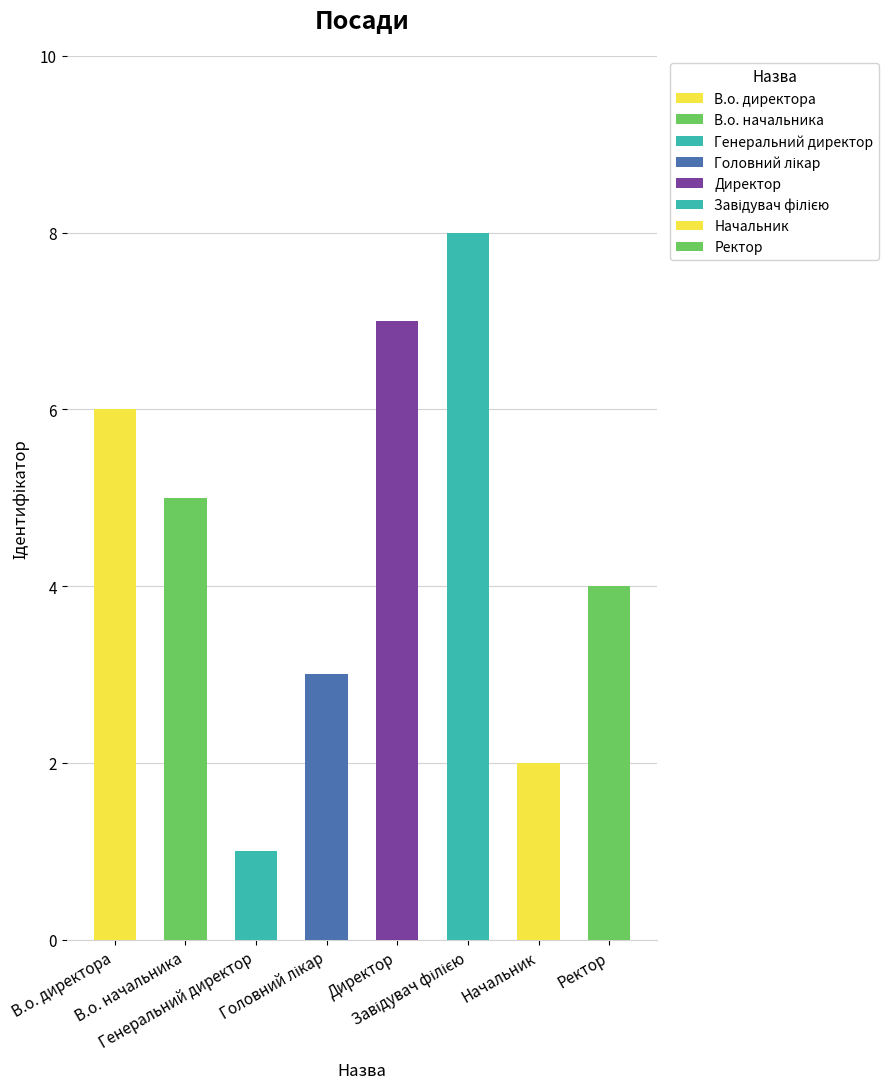

At which label does the data first exceed 5?

В.о. директора